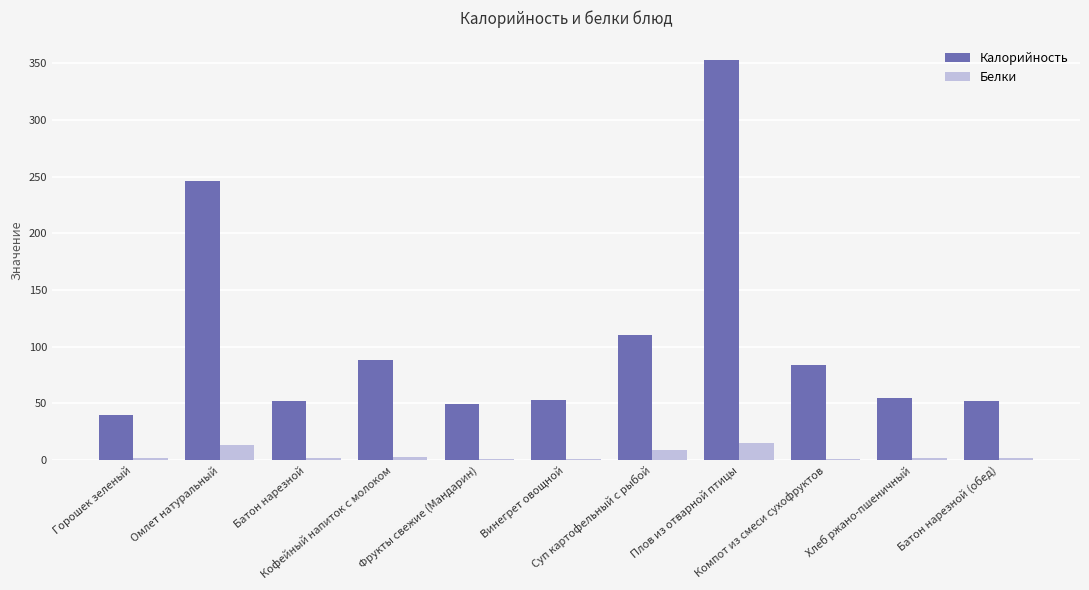

Is the value of Калорийность at Винегрет овощной greater than the value of Белки at Фрукты свежие (Мандарин)?

Yes